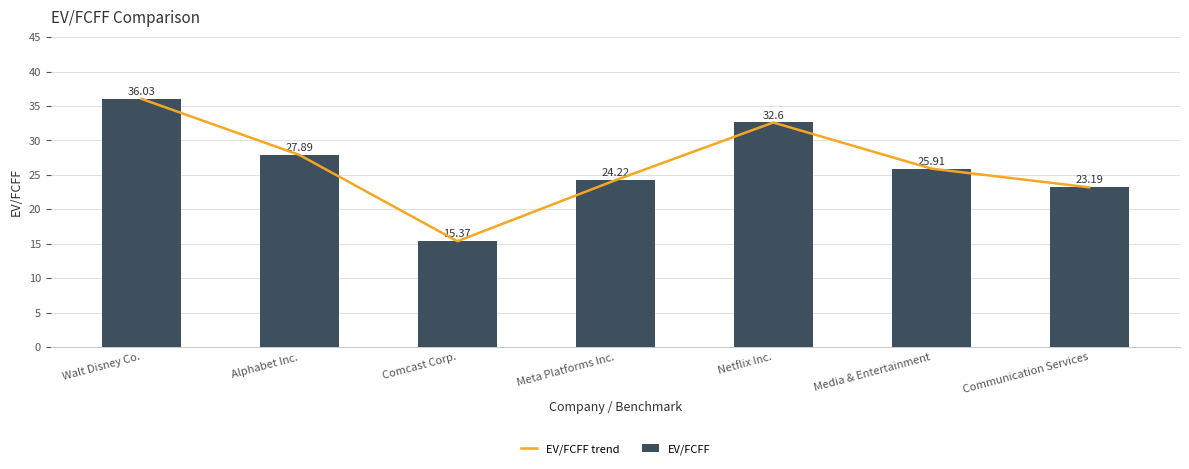

Does the chart contain stacked bars?

No